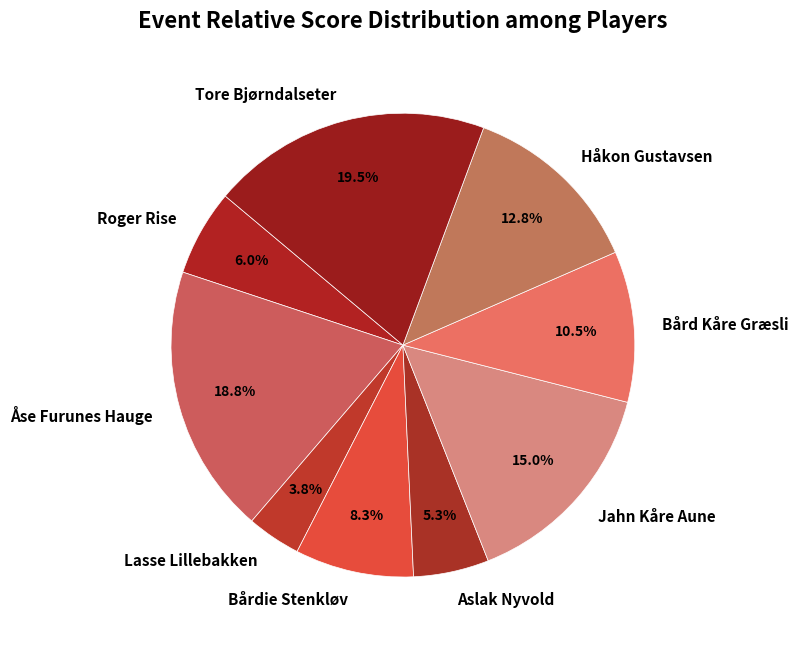

To the nearest percent, what is the combined percentage of Håkon Gustavsen and Bårdie Stenkløv?

21%